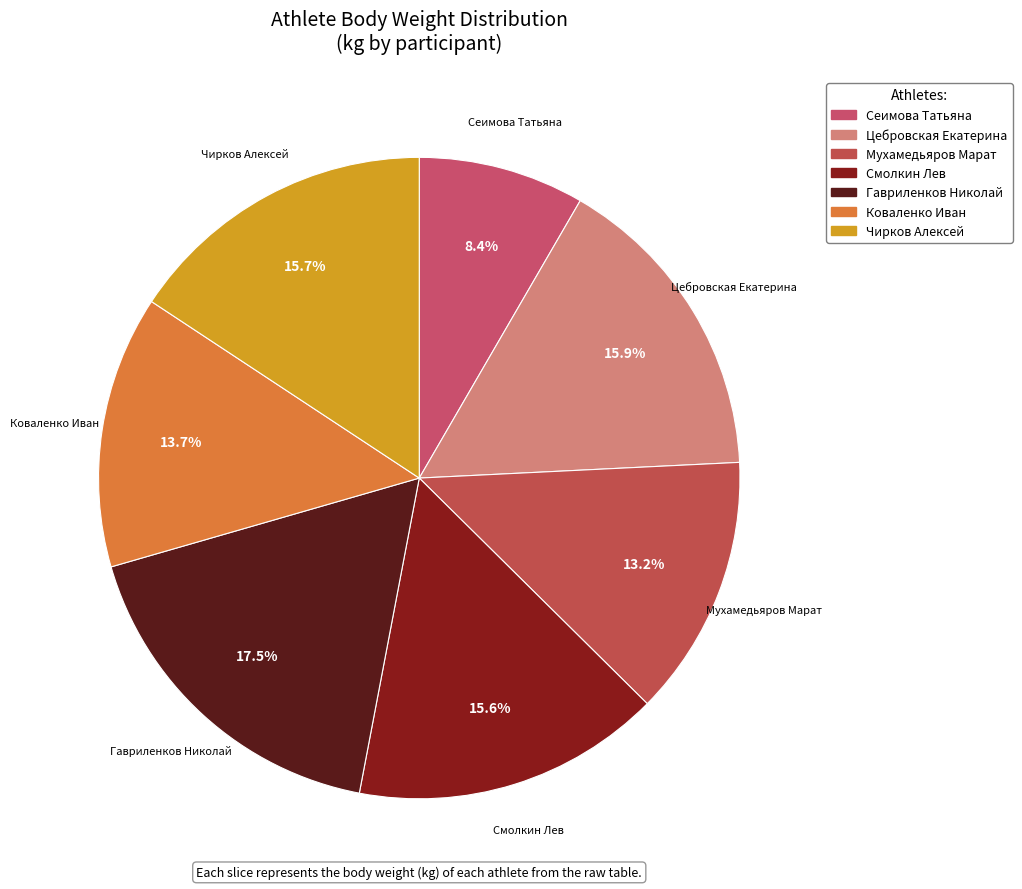

Which slice is the largest?

Гавриленков Николай